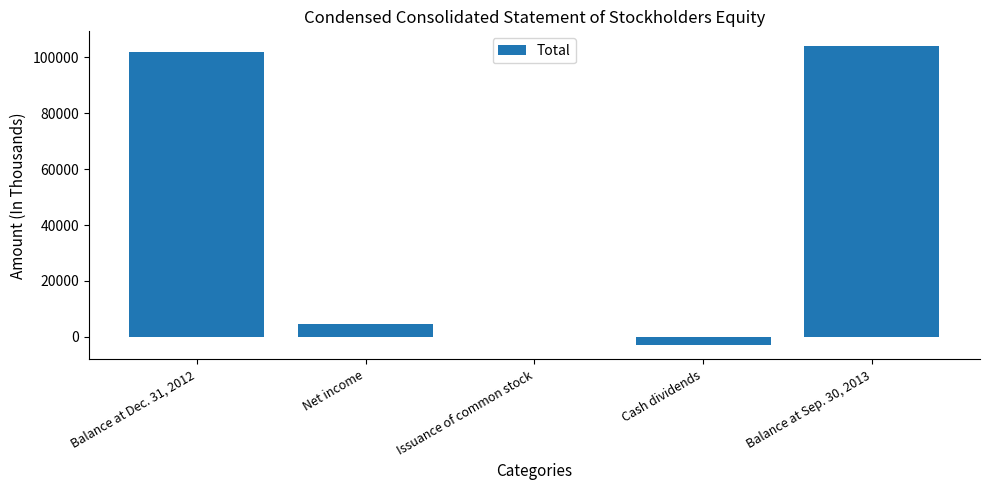

What is the sum of all values?

207998